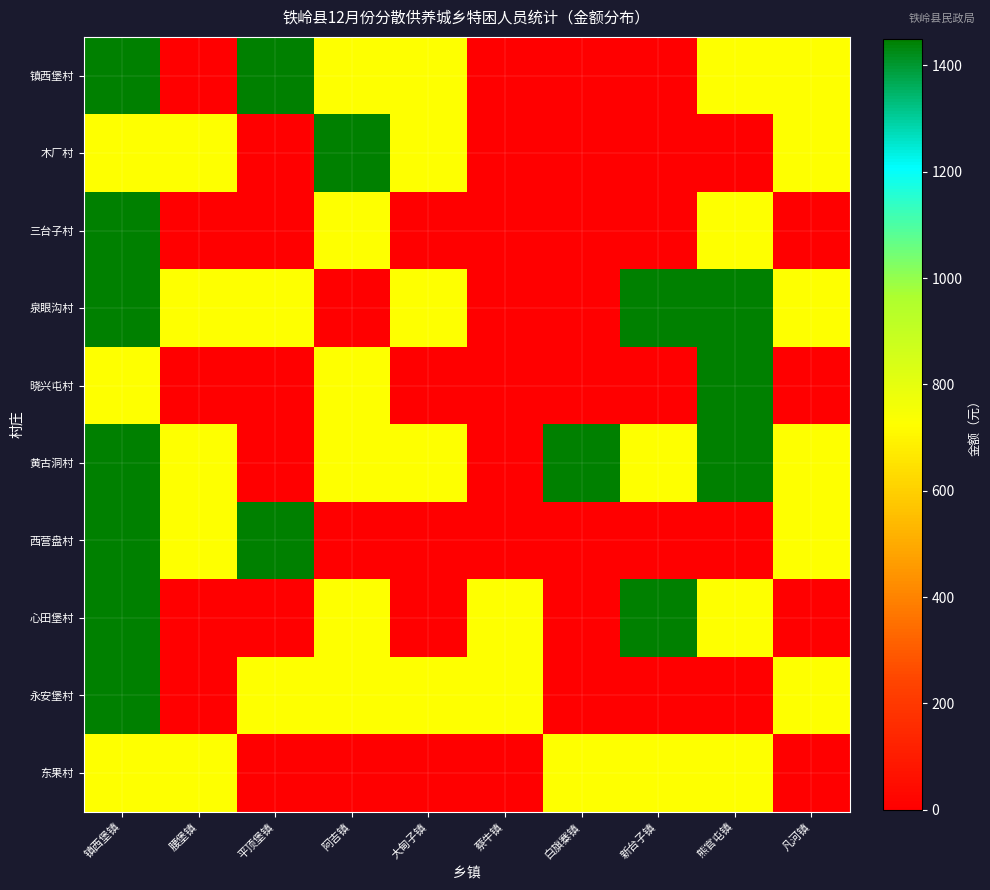

Reading left to right, transcribe all the data shown in this chart.

镇西堡村: 镇西堡镇=2900	腰堡镇=0	平顶堡镇=1450	阿吉镇=725	大甸子镇=725	蔡牛镇=0	白旗寨镇=0	新台子镇=0	熊官屯镇=725	凡河镇=725
木厂村: 镇西堡镇=725	腰堡镇=725	平顶堡镇=0	阿吉镇=1450	大甸子镇=725	蔡牛镇=0	白旗寨镇=0	新台子镇=0	熊官屯镇=0	凡河镇=725
三台子村: 镇西堡镇=2900	腰堡镇=0	平顶堡镇=0	阿吉镇=725	大甸子镇=0	蔡牛镇=0	白旗寨镇=0	新台子镇=0	熊官屯镇=725	凡河镇=0
泉眼沟村: 镇西堡镇=2900	腰堡镇=725	平顶堡镇=725	阿吉镇=0	大甸子镇=725	蔡牛镇=0	白旗寨镇=0	新台子镇=1450	熊官屯镇=1450	凡河镇=725
晓兴屯村: 镇西堡镇=725	腰堡镇=0	平顶堡镇=0	阿吉镇=725	大甸子镇=0	蔡牛镇=0	白旗寨镇=0	新台子镇=0	熊官屯镇=1450	凡河镇=0
黄古洞村: 镇西堡镇=1450	腰堡镇=725	平顶堡镇=0	阿吉镇=725	大甸子镇=725	蔡牛镇=0	白旗寨镇=1450	新台子镇=725	熊官屯镇=1450	凡河镇=725
西营盘村: 镇西堡镇=2900	腰堡镇=725	平顶堡镇=1450	阿吉镇=0	大甸子镇=0	蔡牛镇=0	白旗寨镇=0	新台子镇=0	熊官屯镇=0	凡河镇=725
心田堡村: 镇西堡镇=2175	腰堡镇=0	平顶堡镇=0	阿吉镇=725	大甸子镇=0	蔡牛镇=725	白旗寨镇=0	新台子镇=1450	熊官屯镇=725	凡河镇=0
永安堡村: 镇西堡镇=1450	腰堡镇=0	平顶堡镇=725	阿吉镇=725	大甸子镇=725	蔡牛镇=725	白旗寨镇=0	新台子镇=0	熊官屯镇=0	凡河镇=725
东果村: 镇西堡镇=725	腰堡镇=725	平顶堡镇=0	阿吉镇=0	大甸子镇=0	蔡牛镇=0	白旗寨镇=725	新台子镇=725	熊官屯镇=725	凡河镇=0